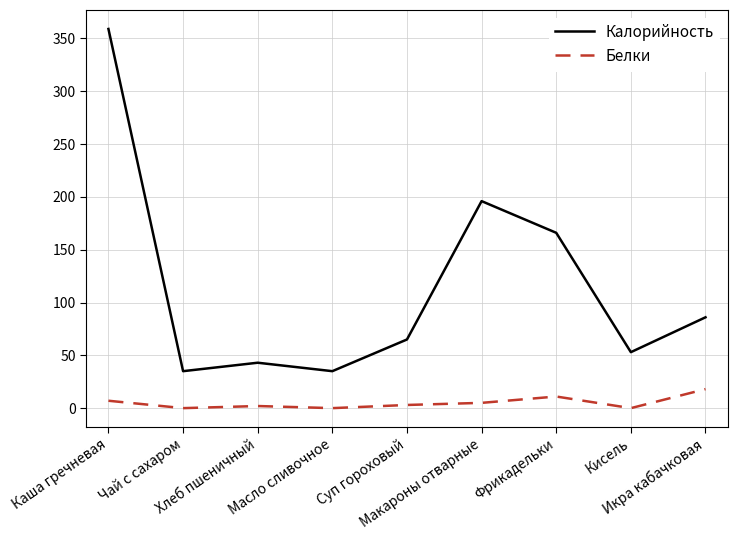

What is the difference between the highest and lowest values at Суп гороховый?

62